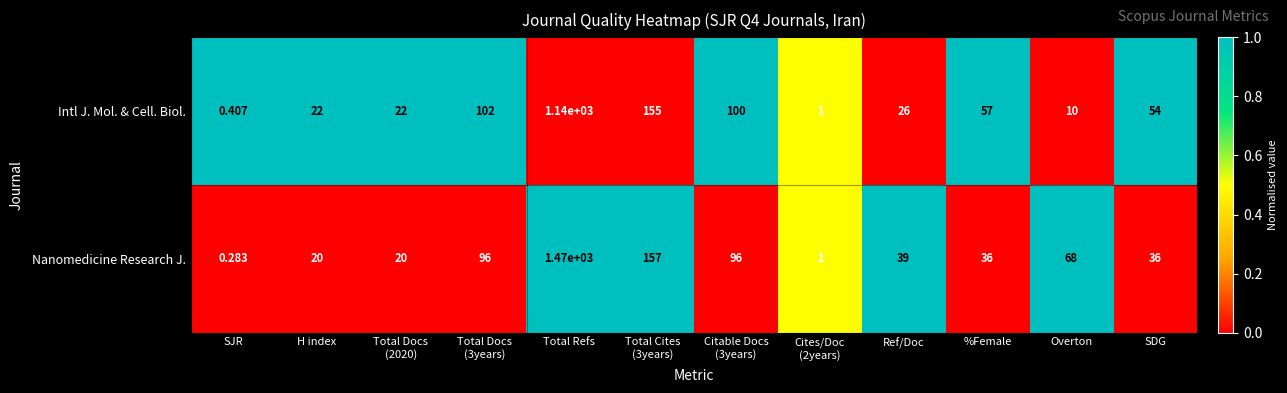

Between H index and Ref/Doc, which series saw the biggest shift?

Nanomedicine Research J.